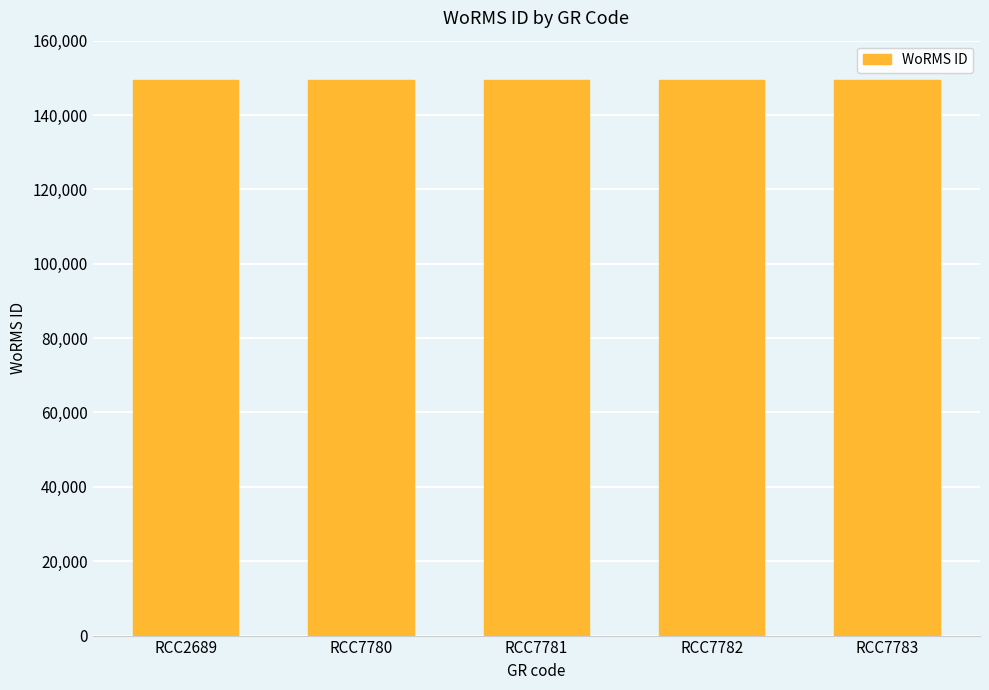

What is the ratio of the value at RCC7782 to the value at RCC7783?

1.0